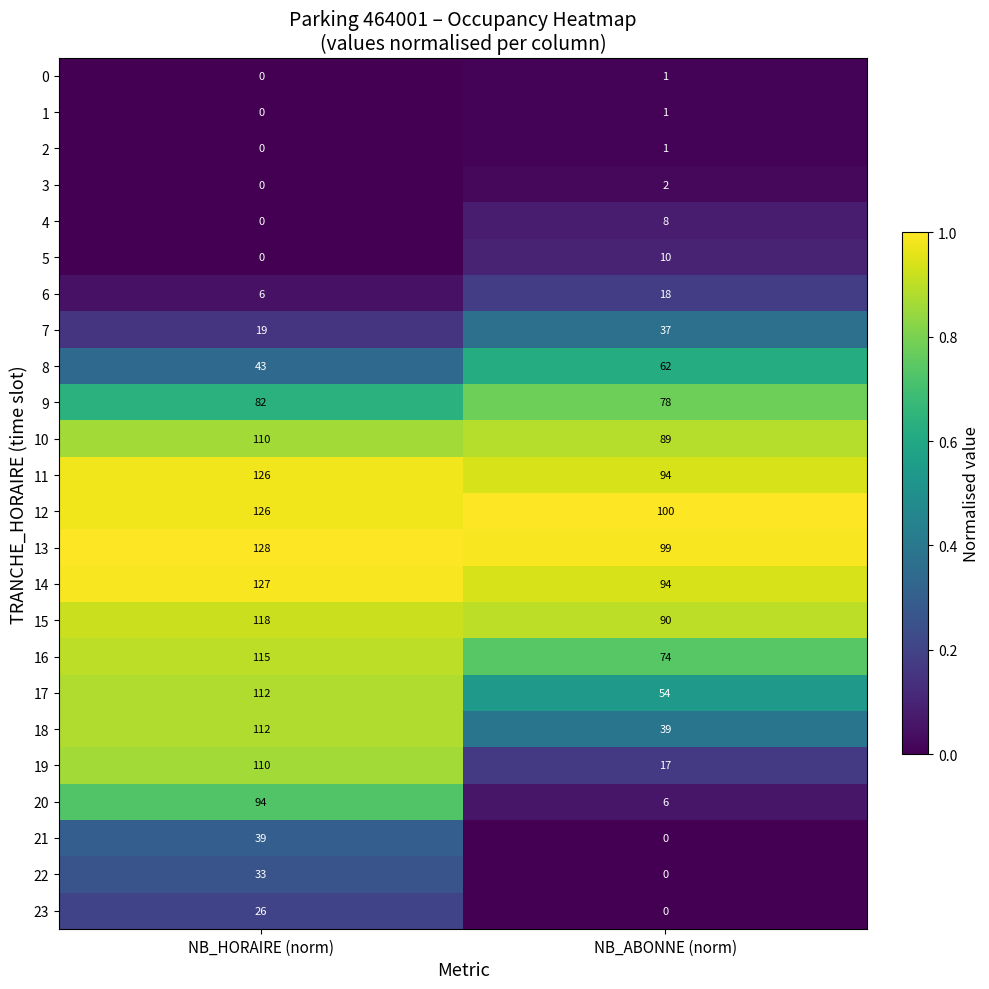

Which series has the largest range (max minus min)?

19